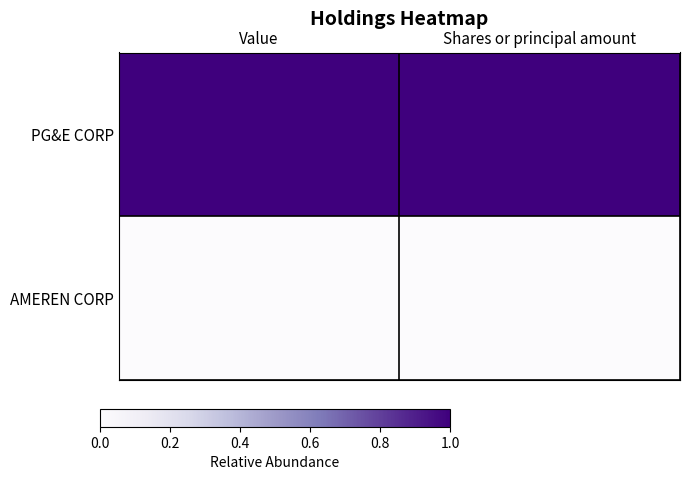

Count the number of data series in this chart.

2